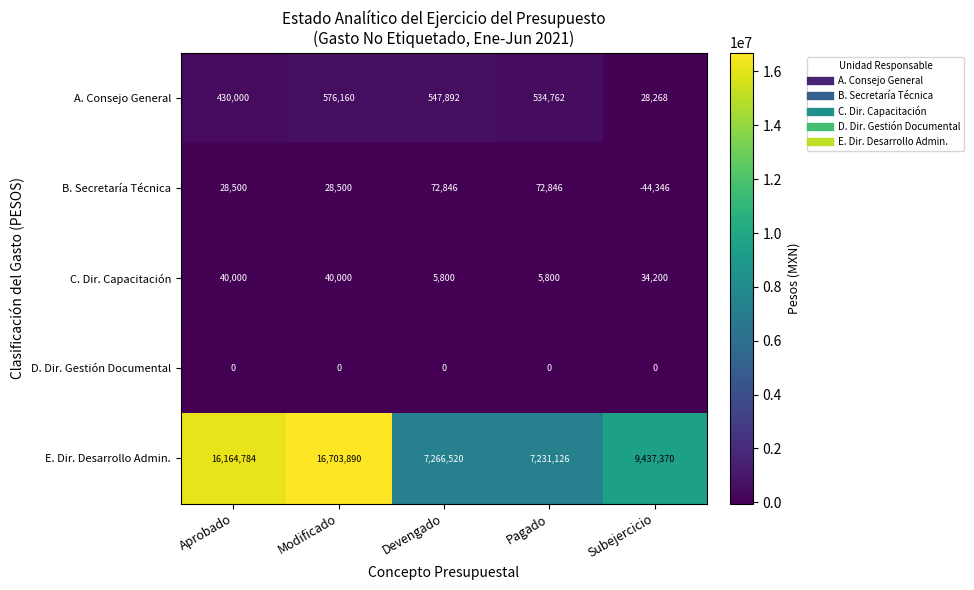

Which series changed the most between Aprobado and Modificado?

E. Dir. Desarrollo Admin.